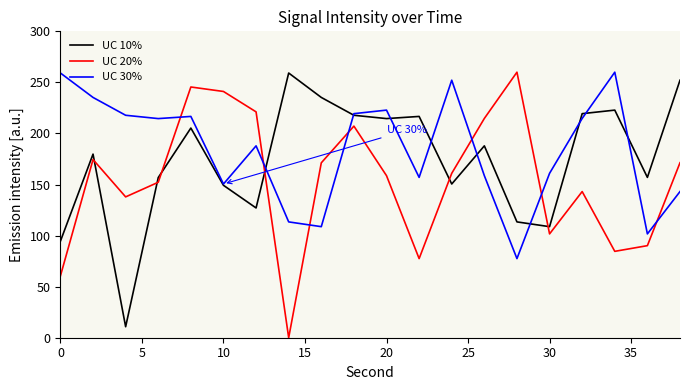

Is this an area chart (filled region under the line)?

No